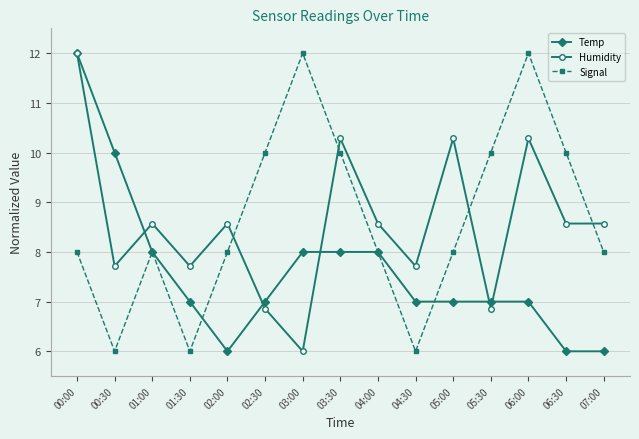

What are all the series names shown in the legend?

Temp, Humidity, Signal